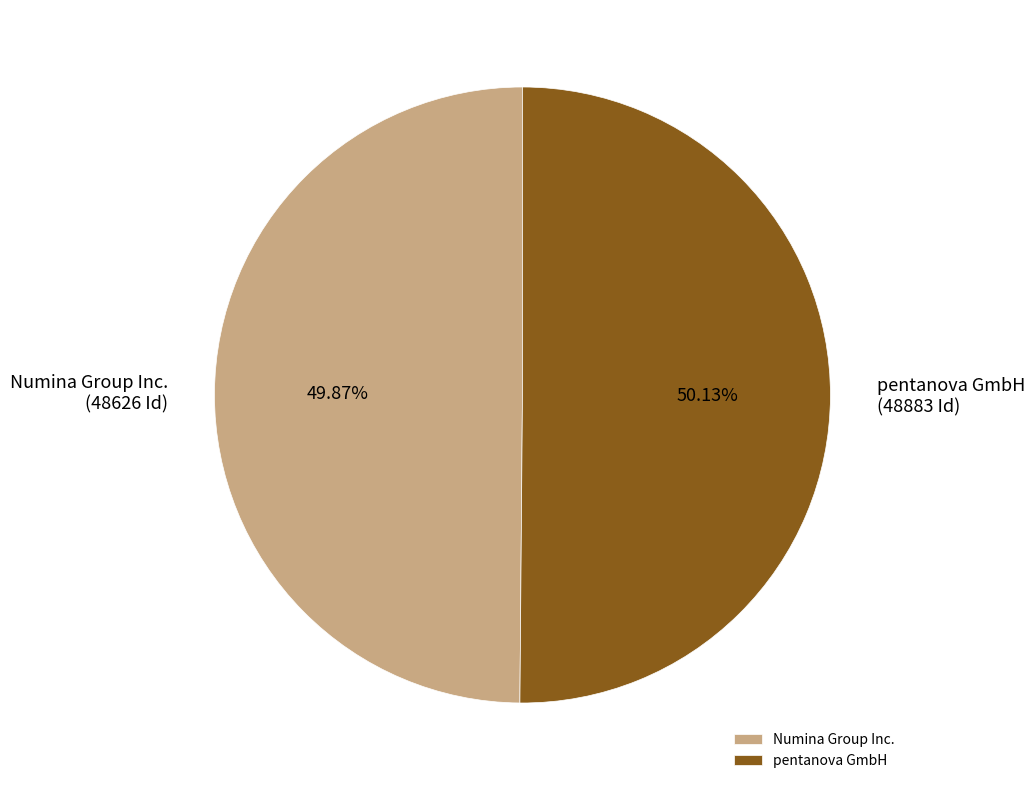

True or false: pentanova GmbH accounts for 58% of the total.

False